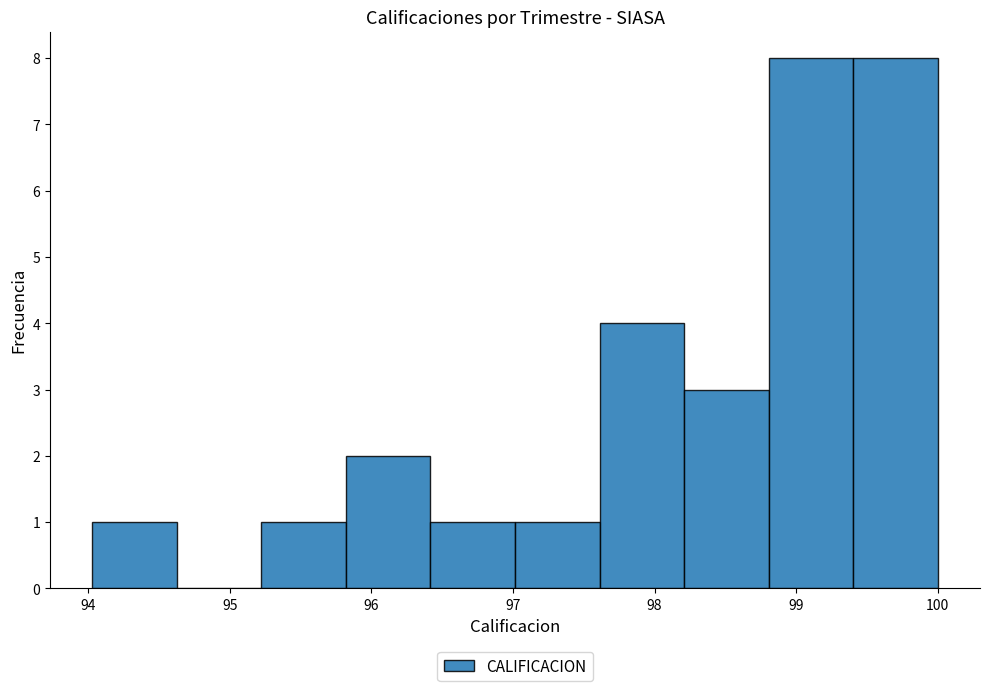

Reading left to right, list every bar in this chart as the range it spans on the x-axis followed by its height. Neither the bar edges nor the heights are printed on the chart, so give them approximately, as read against the axes.

94.0 to 94.6: 1
94.6 to 95.2: 0
95.2 to 95.8: 1
95.8 to 96.4: 2
96.4 to 97.0: 1
97.0 to 97.6: 1
97.6 to 98.2: 4
98.2 to 98.8: 3
98.8 to 99.4: 8
99.4 to 100.0: 8